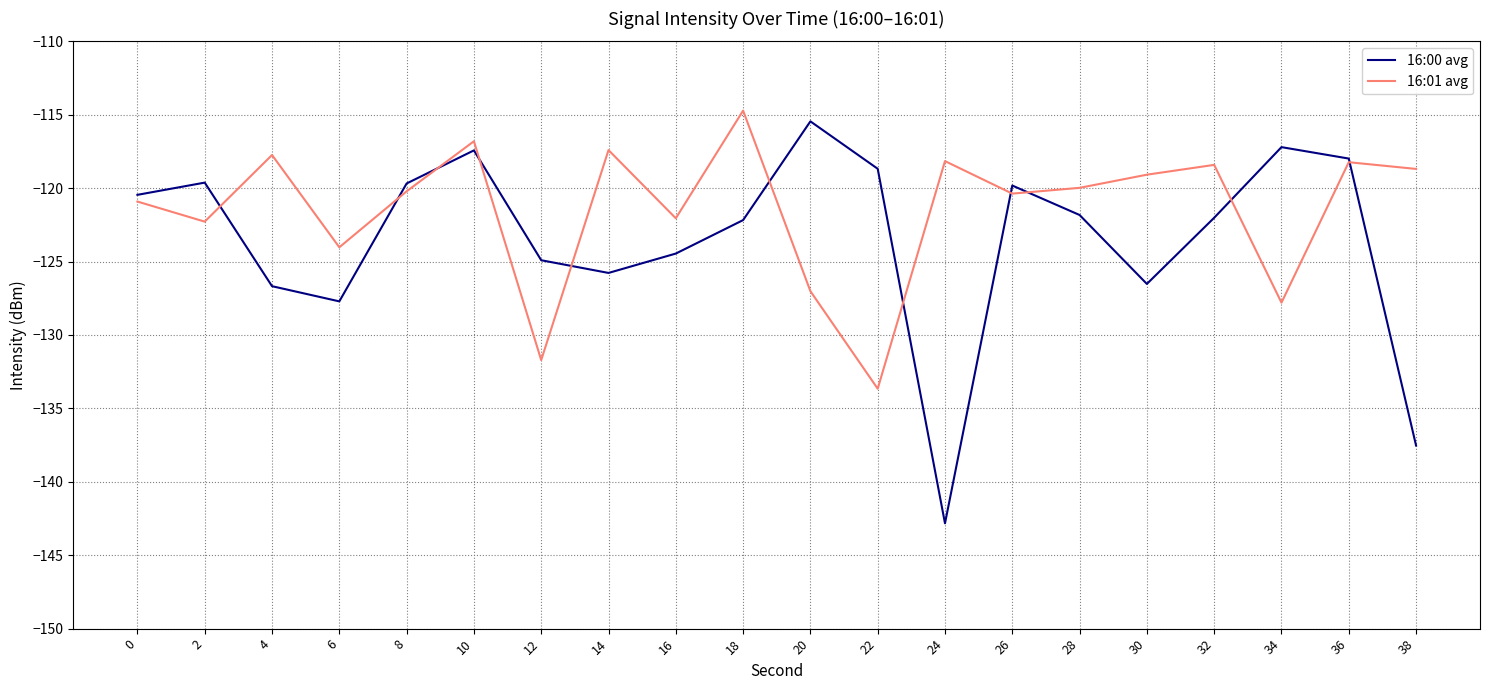

How many interior local valleys does the 16:01 avg series have?

7